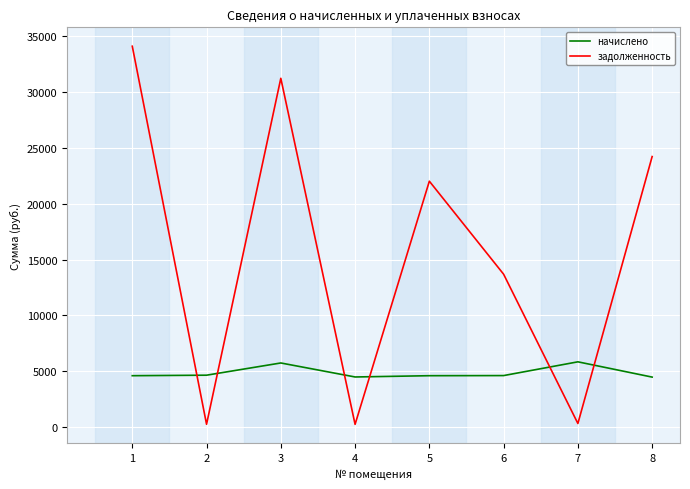

What are all the series names shown in the legend?

начислено, задолженность